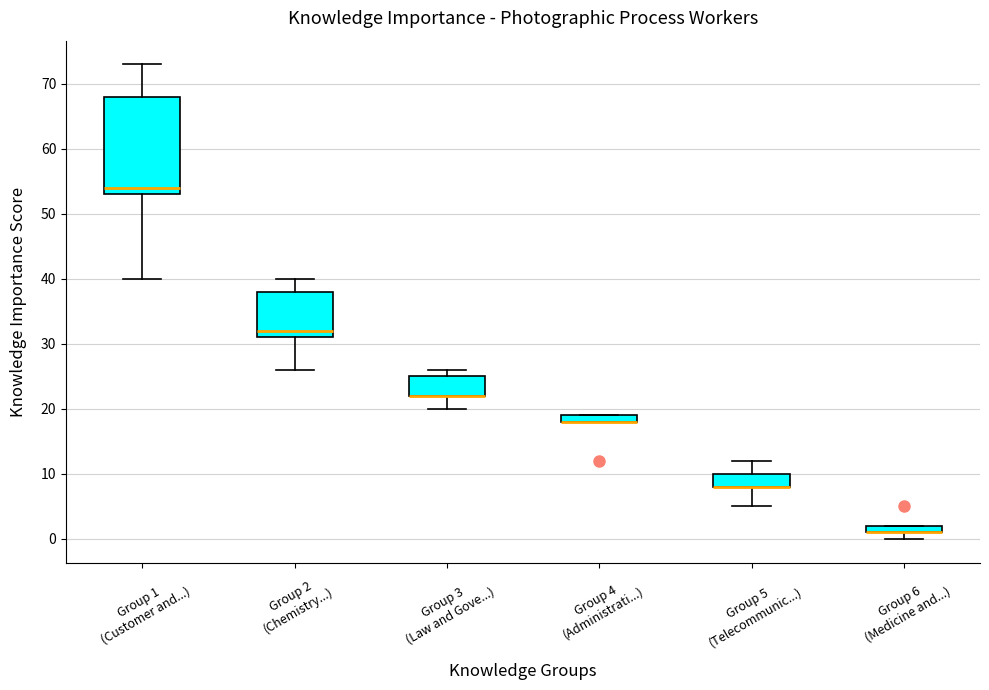

Comparing the boxes themselves (not the whiskers), which one is the tallest?

Group 1 (Customer and...)